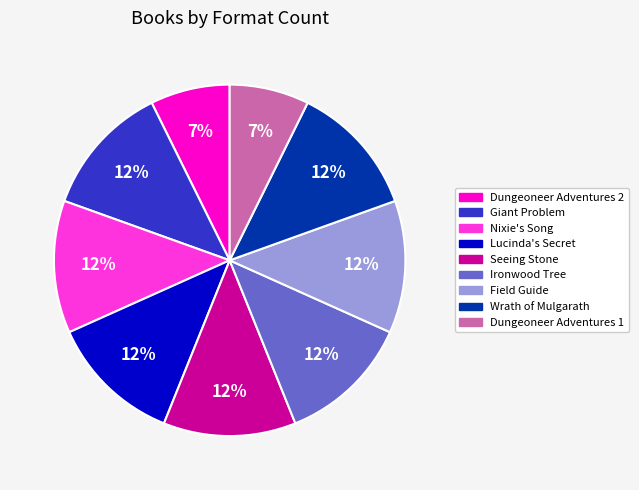

The Nixie's Song slice represents 19% of the pie. True or false?

False